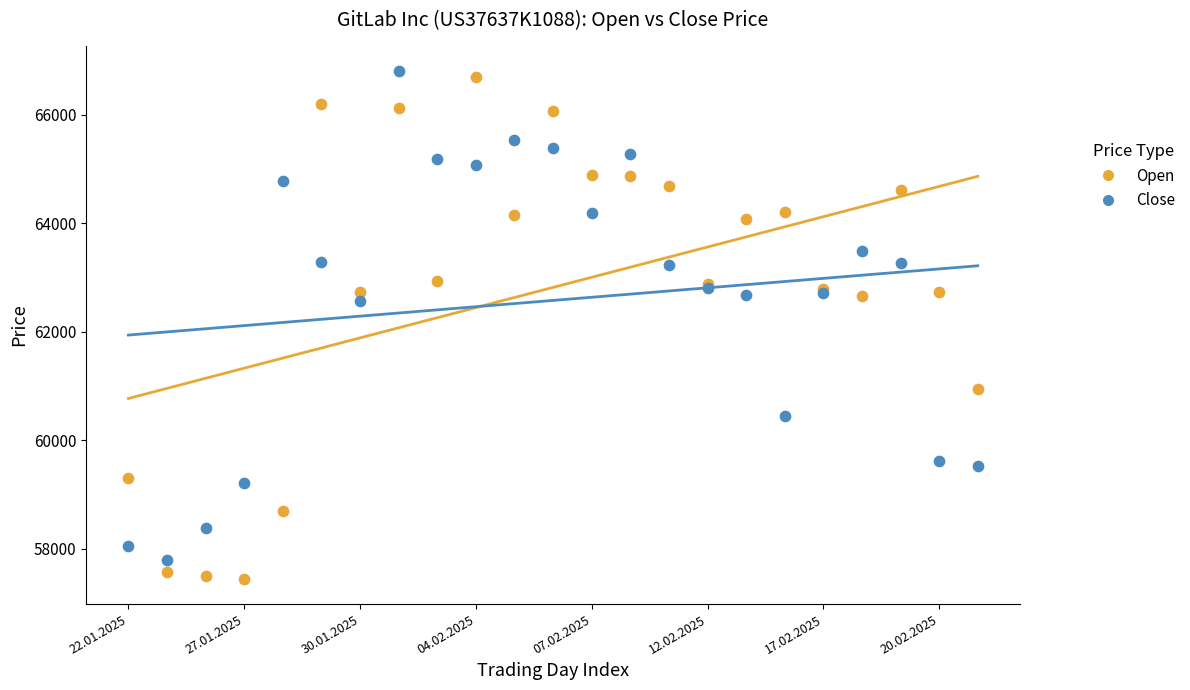

What is the X range (max minus min) for the scatter plot?

22